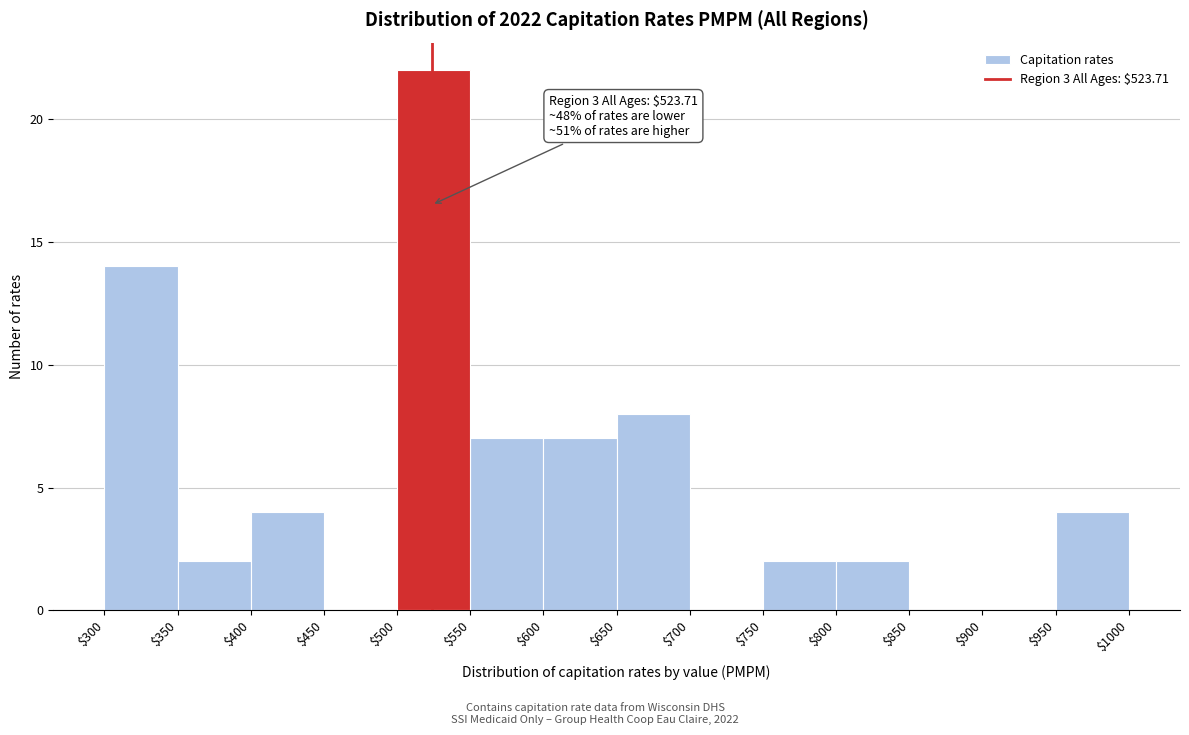

Over which range of the x-axis is the bar tallest?

$500 to $550